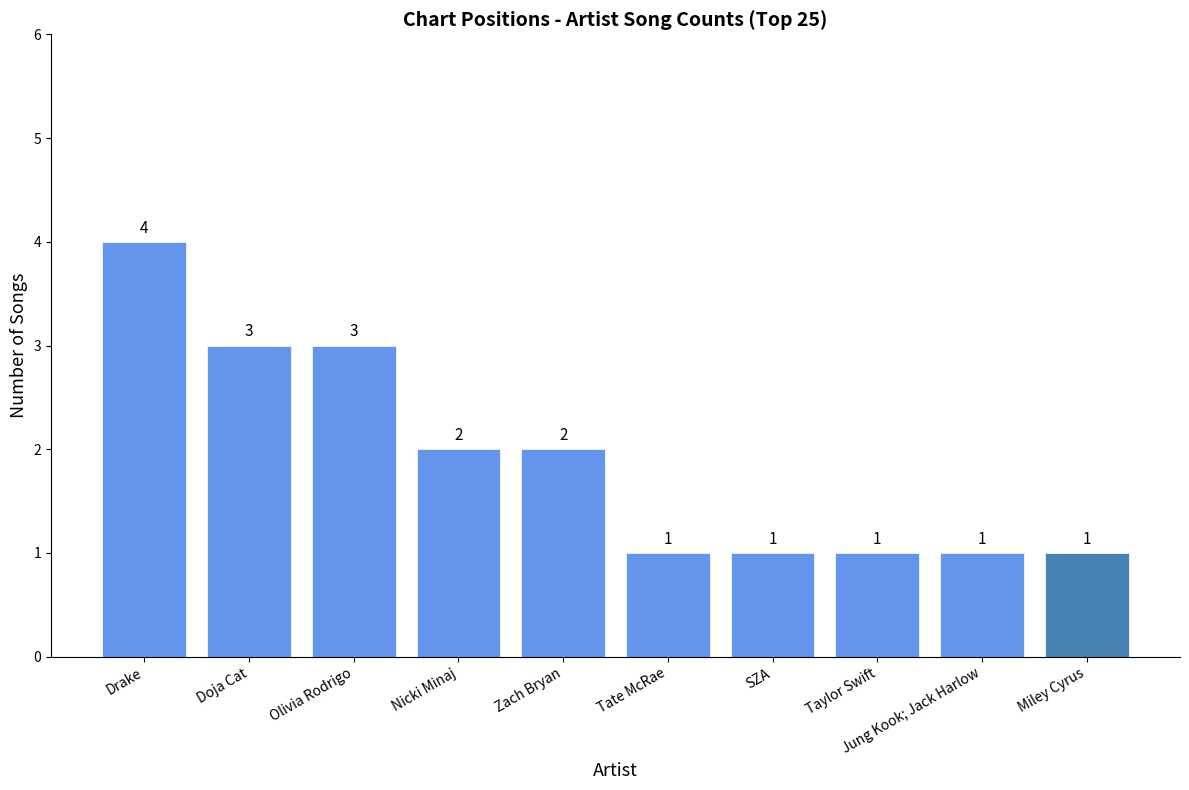

Which category has the highest value across all series?

Drake